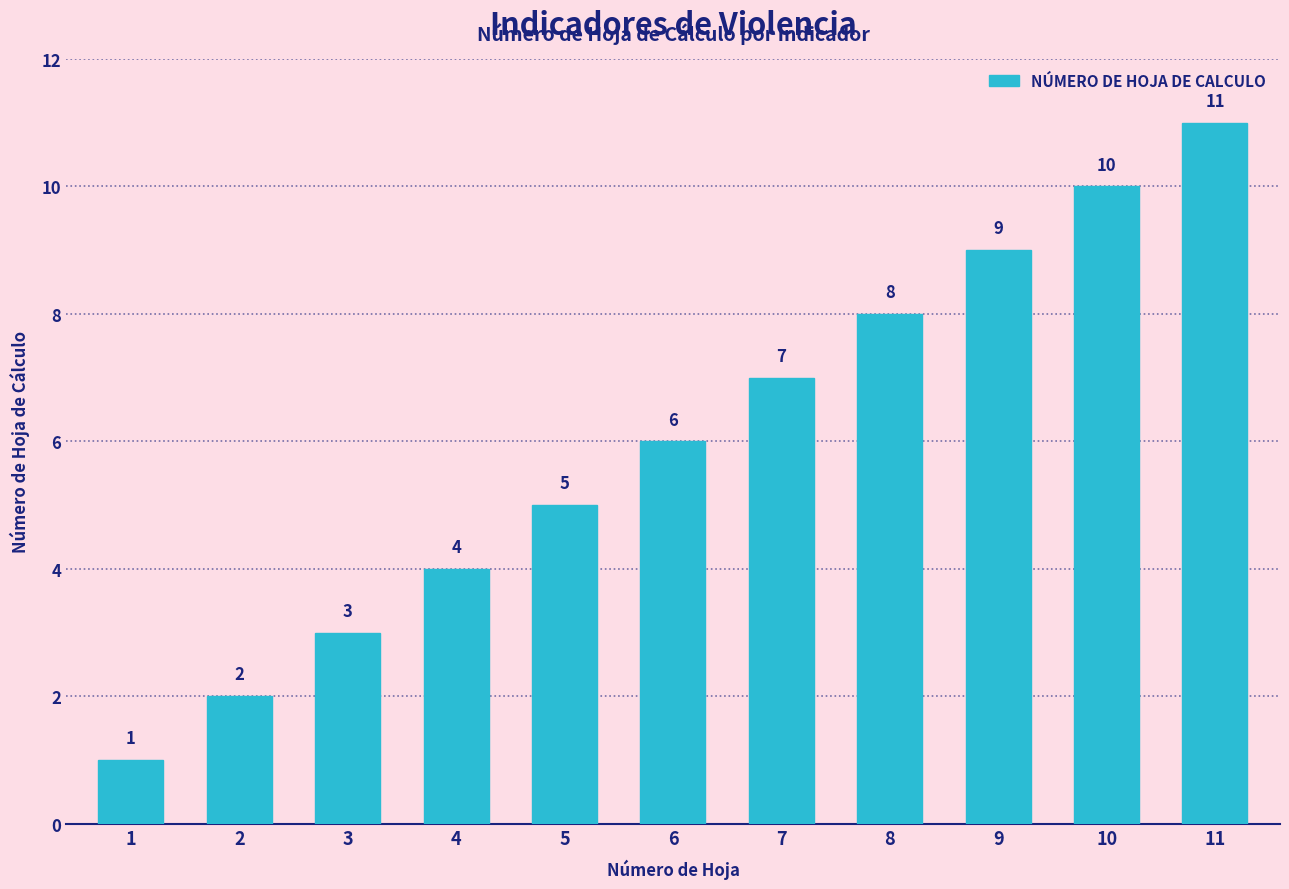

Reading right to left, what are all the values shown in this chart?

11=11	10=10	9=9	8=8	7=7	6=6	5=5	4=4	3=3	2=2	1=1